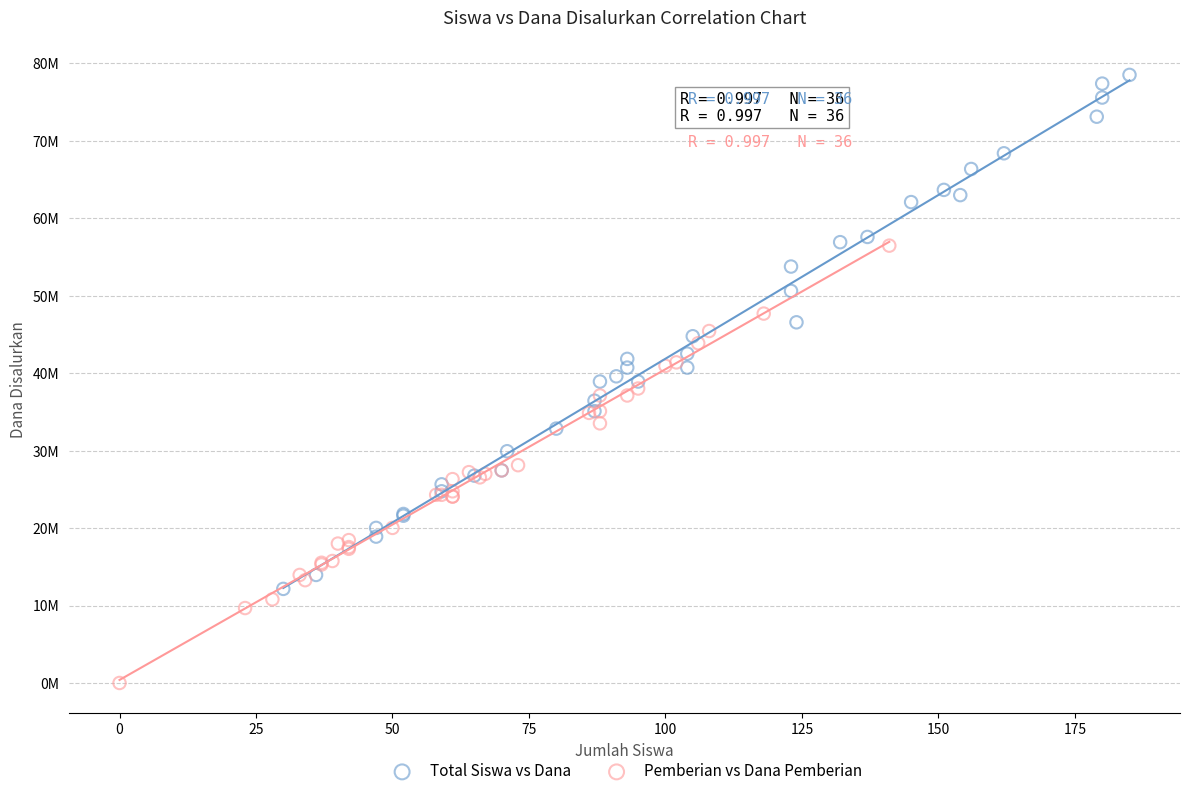

What are all the series names shown in the legend?

Total Siswa vs Dana, Pemberian vs Dana Pemberian